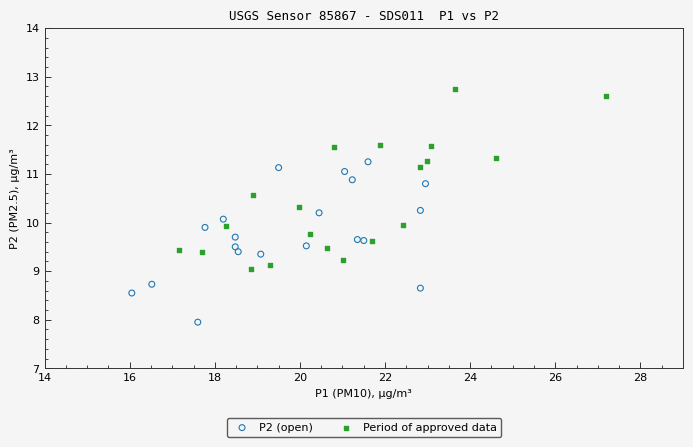

Which series reaches the maximum Y coordinate?

Period of approved data